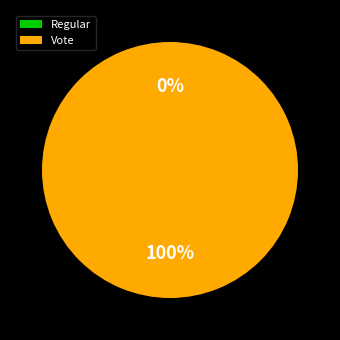

Does Regular account for over 50% of the chart?

No